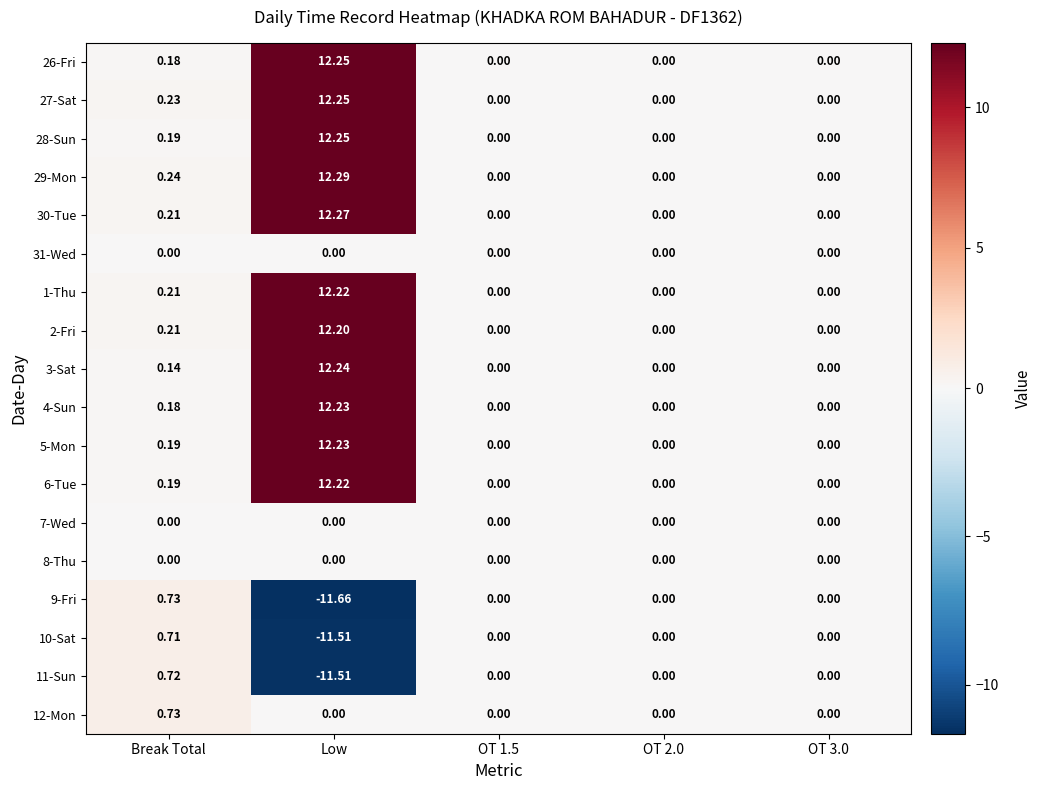

Which series has the widest spread of values?

9-Fri